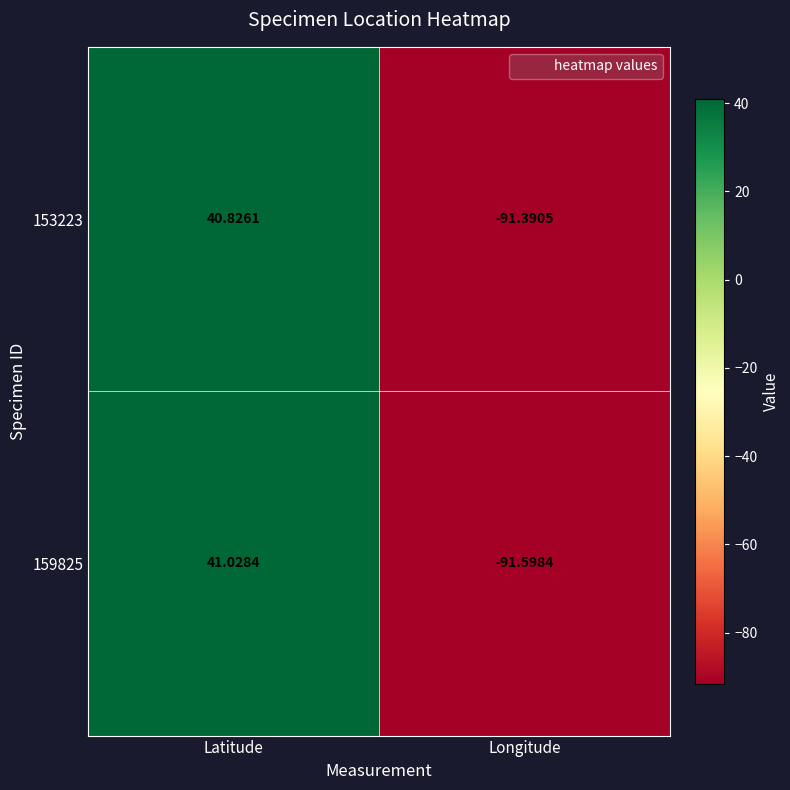

Is the value of 159825 at Longitude greater than the value of 153223 at Longitude?

No